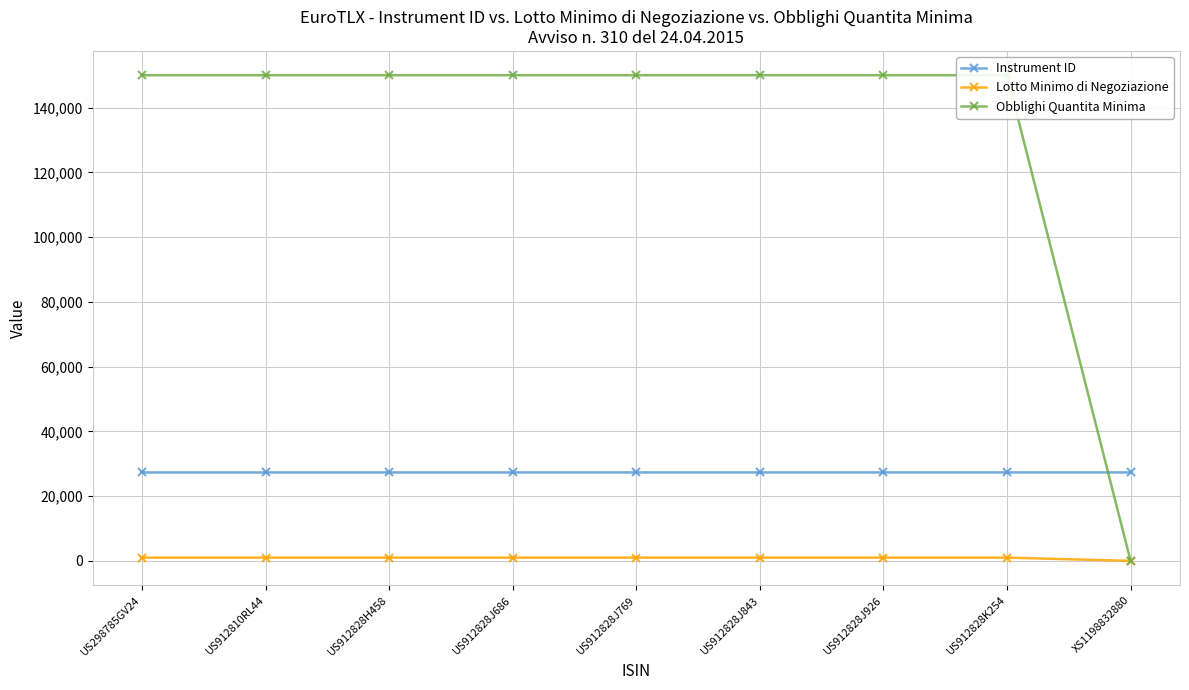

How many times do Obblighi Quantita Minima and Instrument ID cross each other?

1